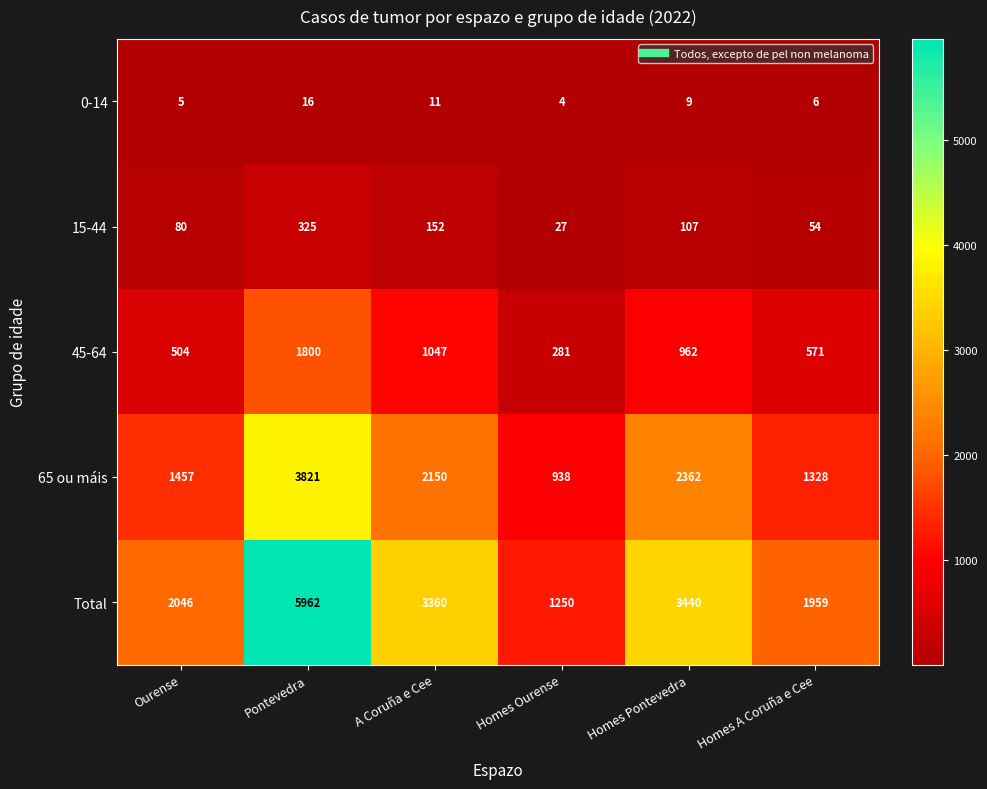

What is the minimum value shown in the chart?

4